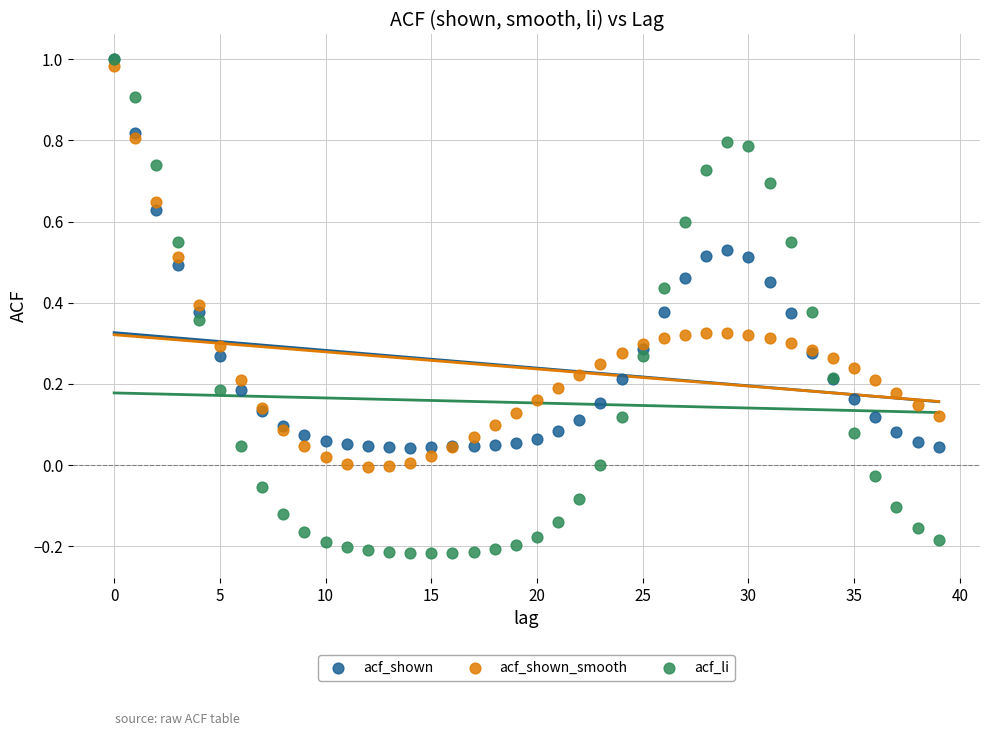

What are all the series names shown in the legend?

acf_shown, acf_shown_smooth, acf_li